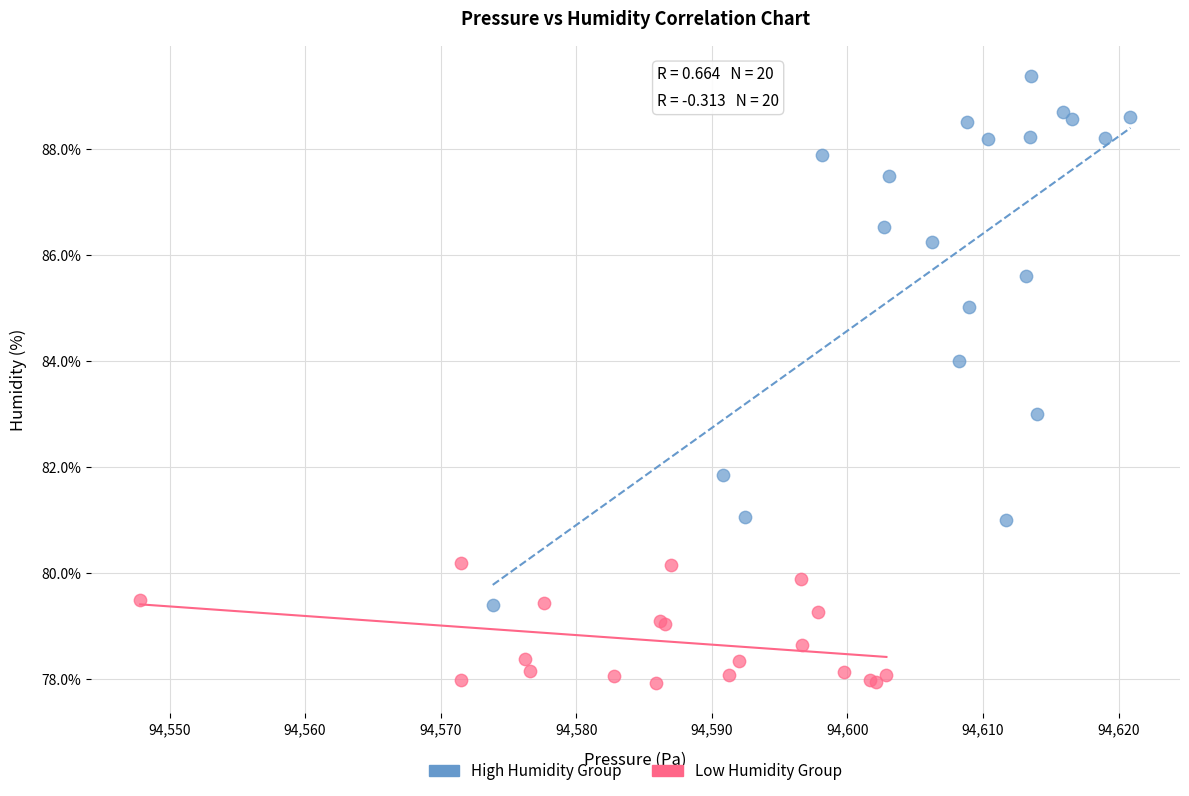

Which series contains the lowest Y value?

Low Humidity Group